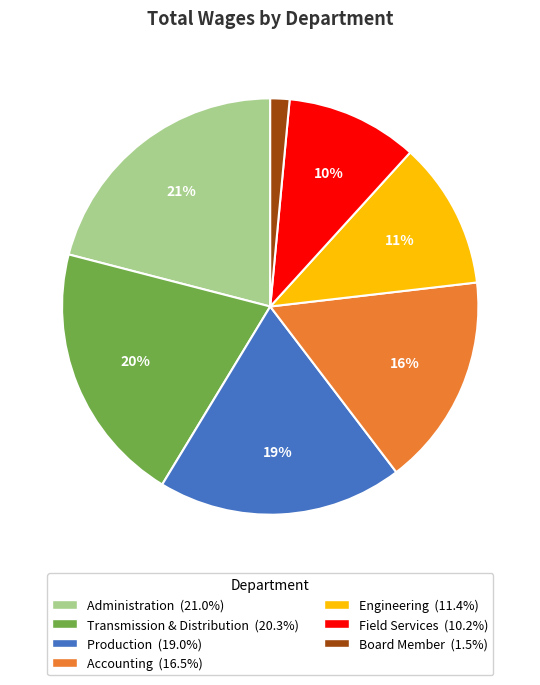

Which slice is the largest?

Administration